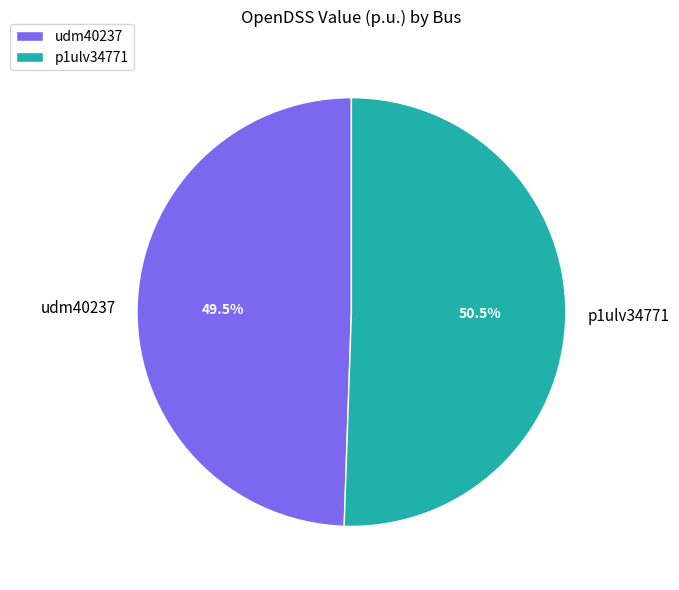

Which slice is the largest?

p1ulv34771